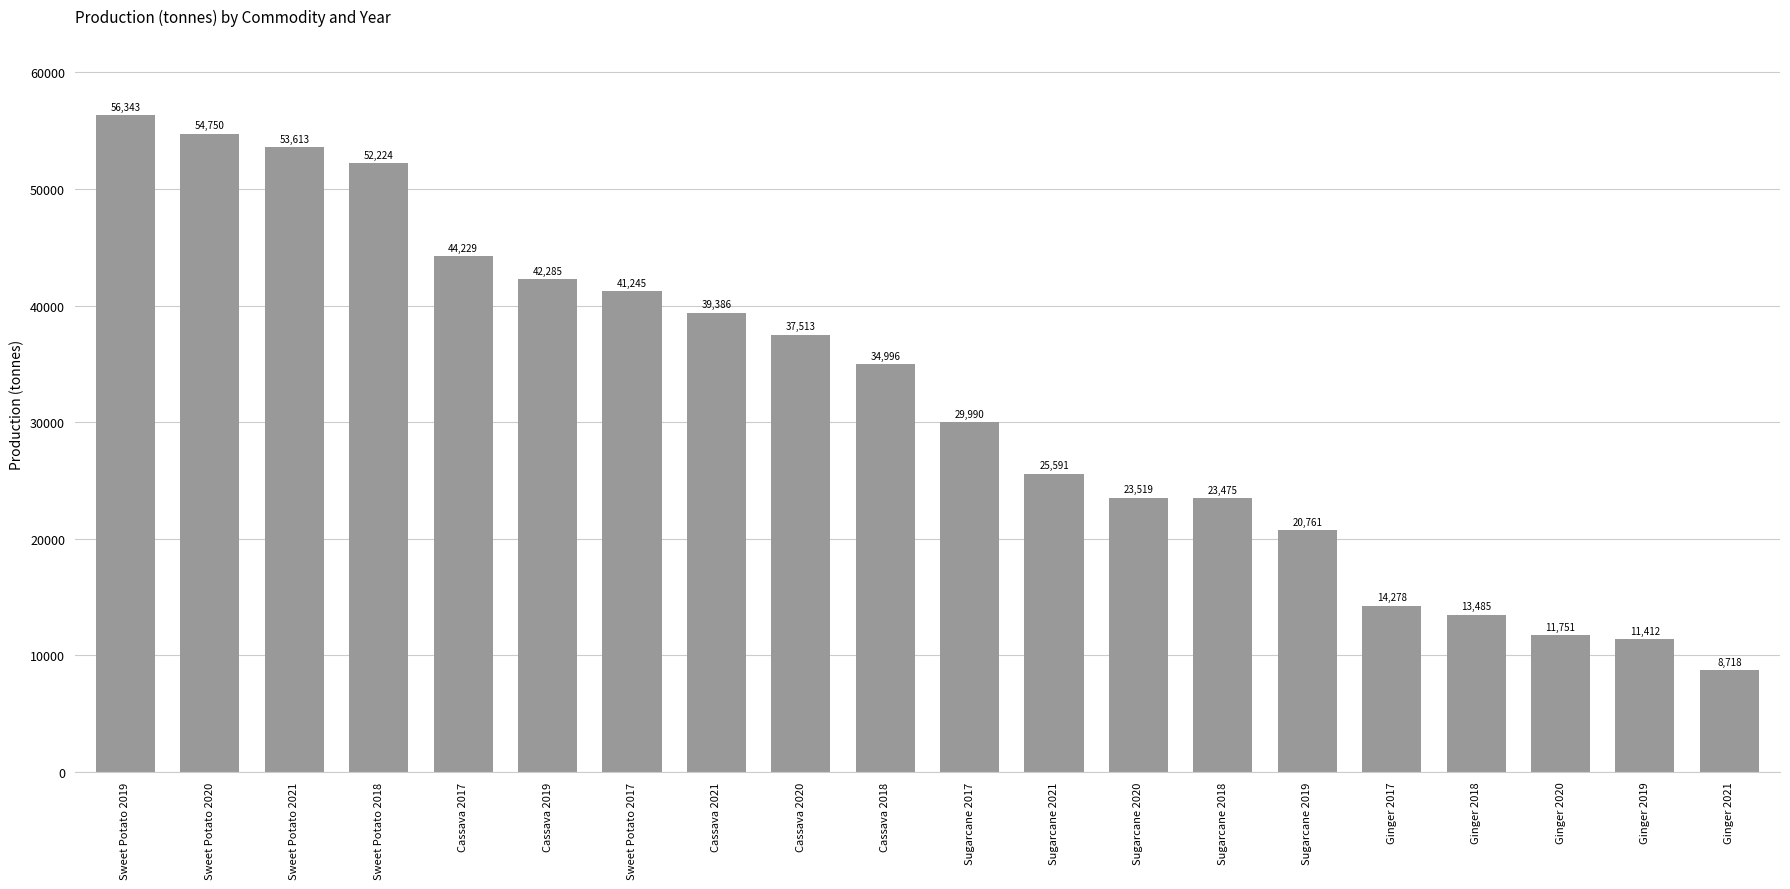

Is it true that the value at Cassava 2020 is 37513.7?

True